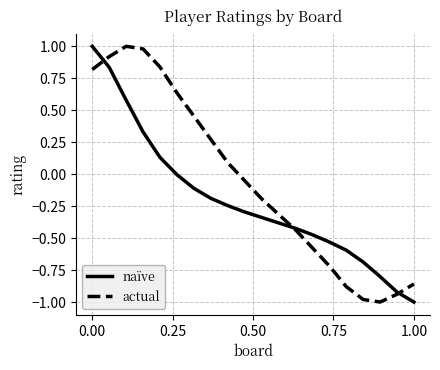

What are all the series names shown in the legend?

naïve, actual